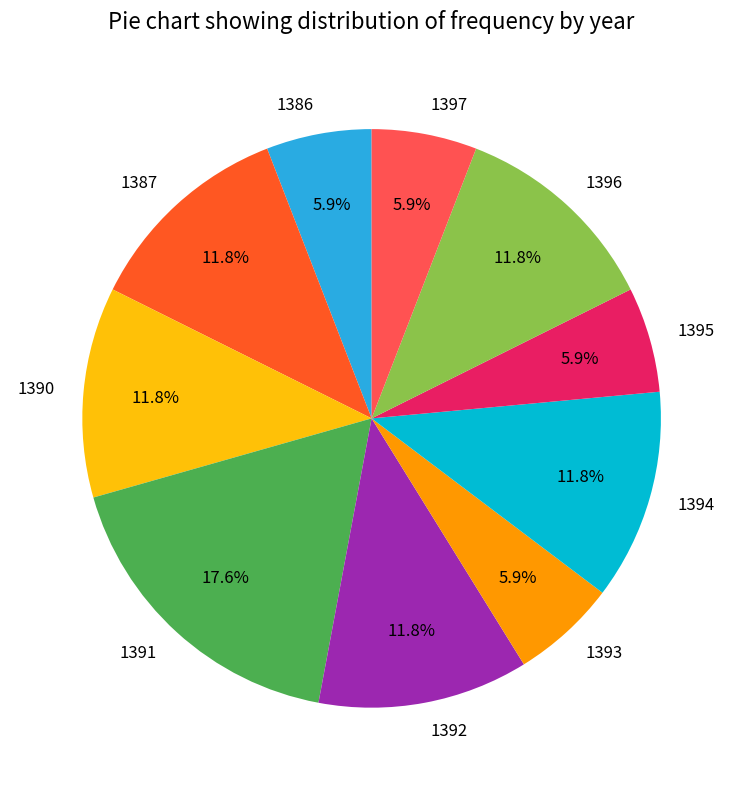

Is 1387 the majority of the pie?

No